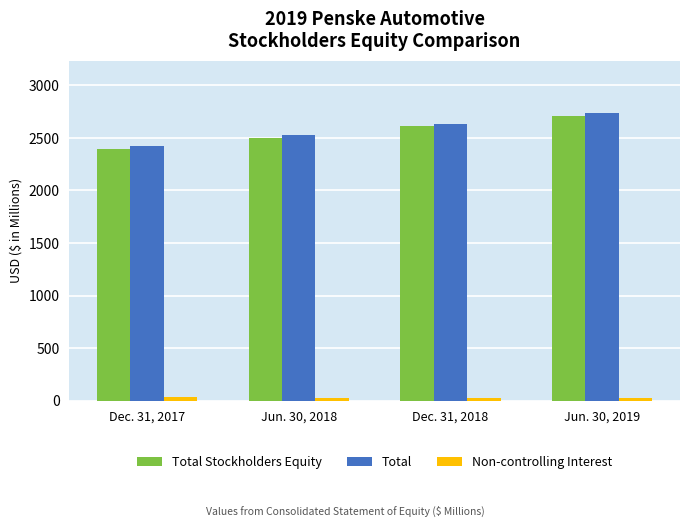

Rank the series at Jun. 30, 2019 from lowest to highest value.

Non-controlling Interest, Total Stockholders Equity, Total